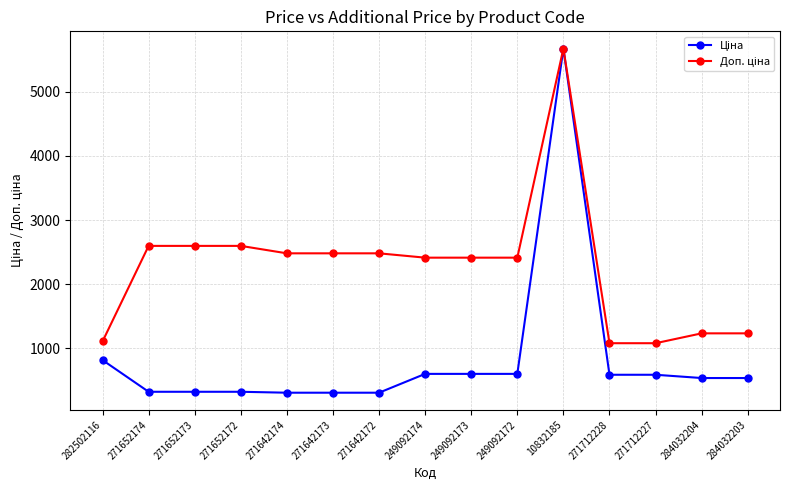

What is the total value across all series at 10832185?

11347.6